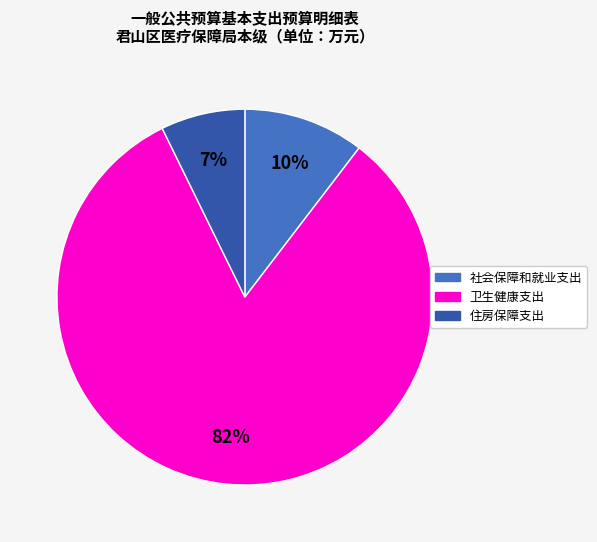

What percentage is the 住房保障支出 slice, to the nearest percent?

7%